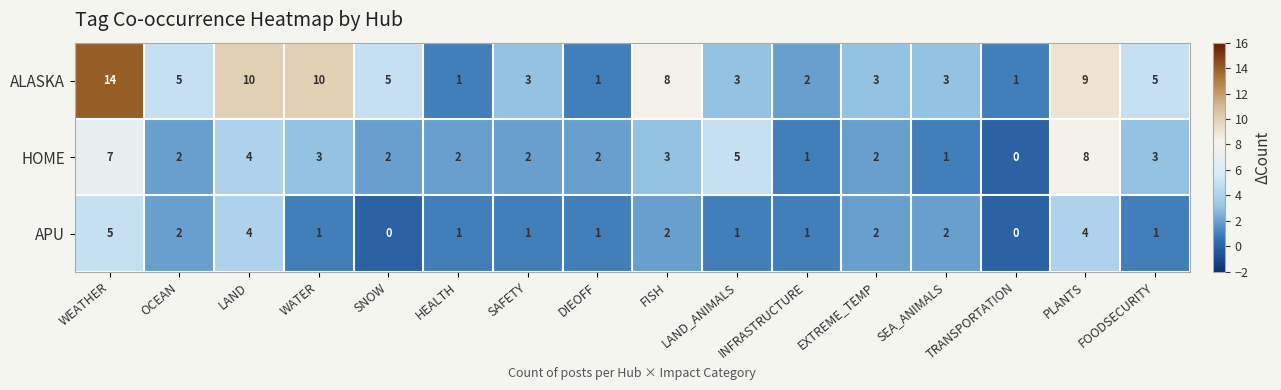

List the series in order of their overall mean, lowest first.

APU, HOME, ALASKA